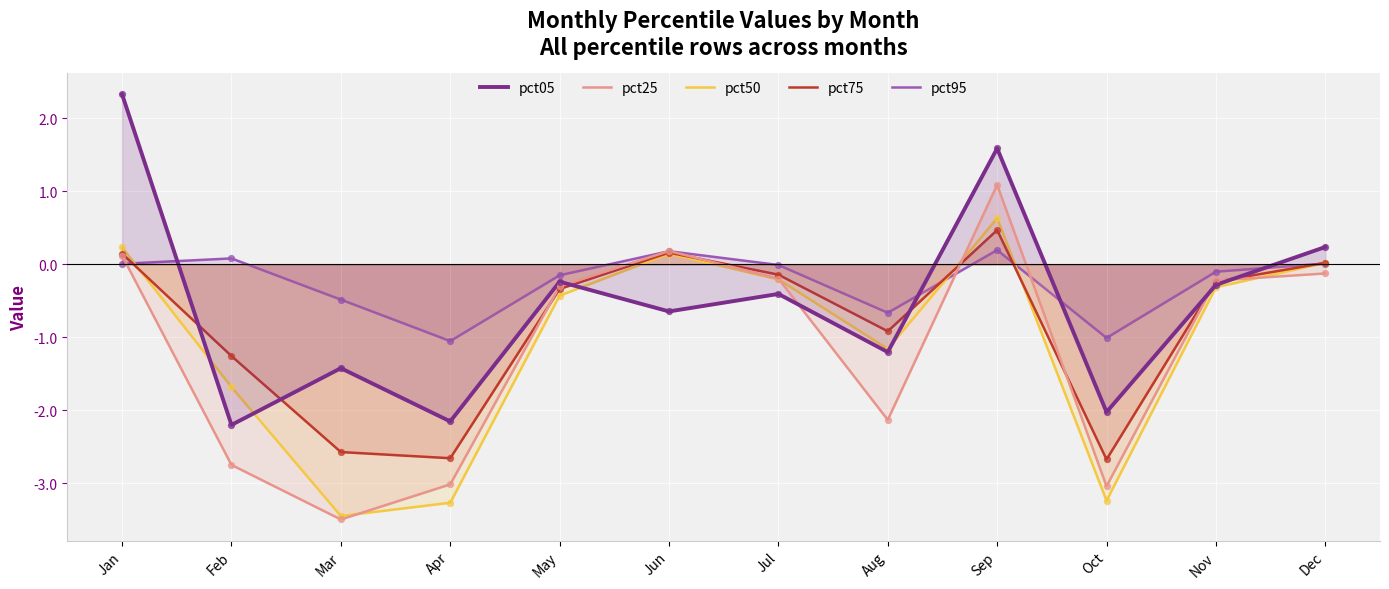

At how many categories does at least one series exceed 0?

5